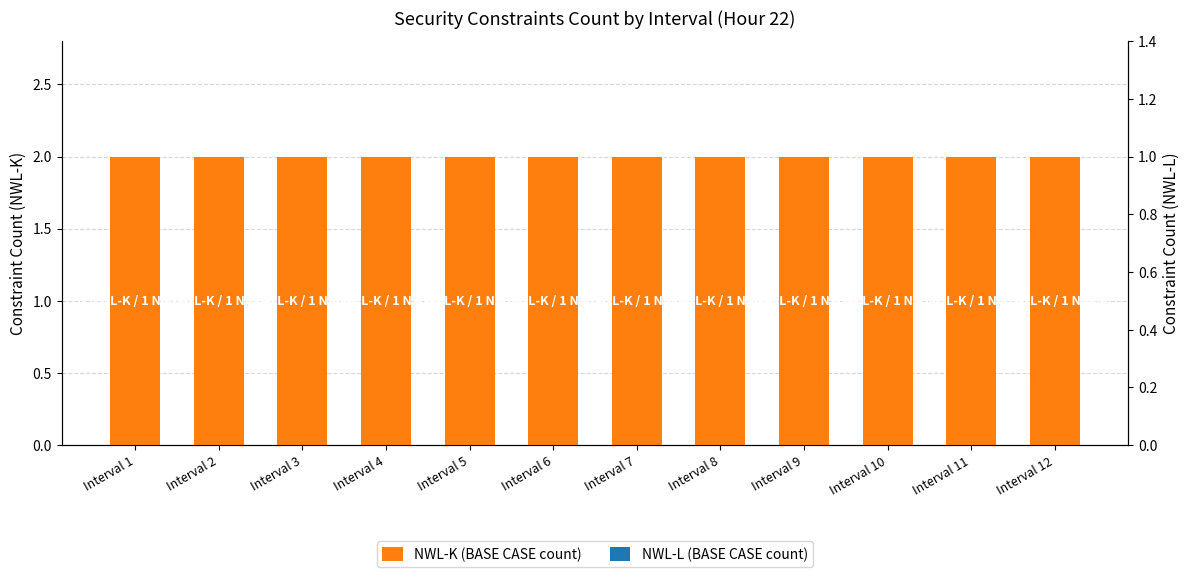

List the series in order of their peak value, lowest first.

NWL-L (BASE CASE count), NWL-K (BASE CASE count)